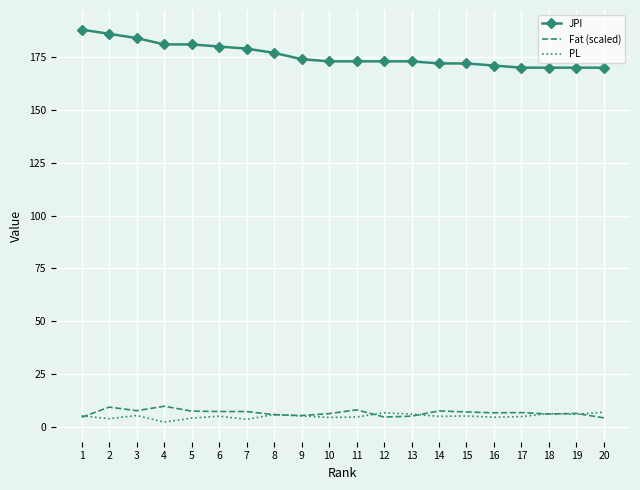

What is the difference between the JPI values at 9 and 11?

1.0